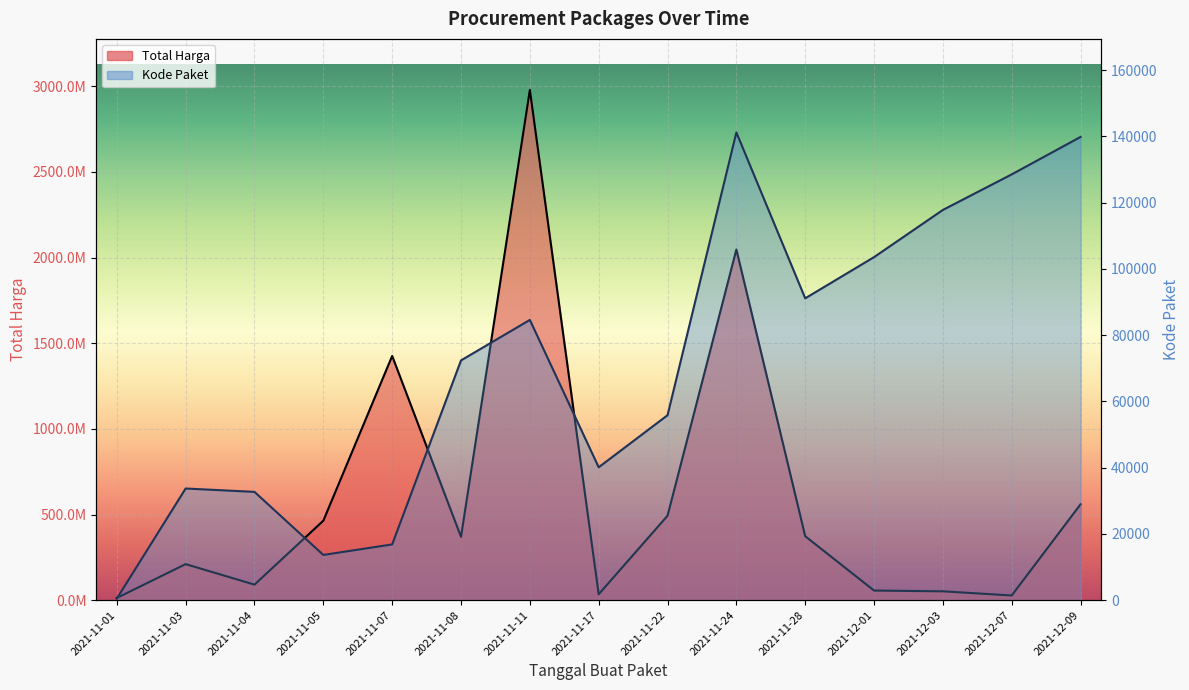

In Kode Paket, how many points are higher than both neighbors (excluding endpoints)?

3